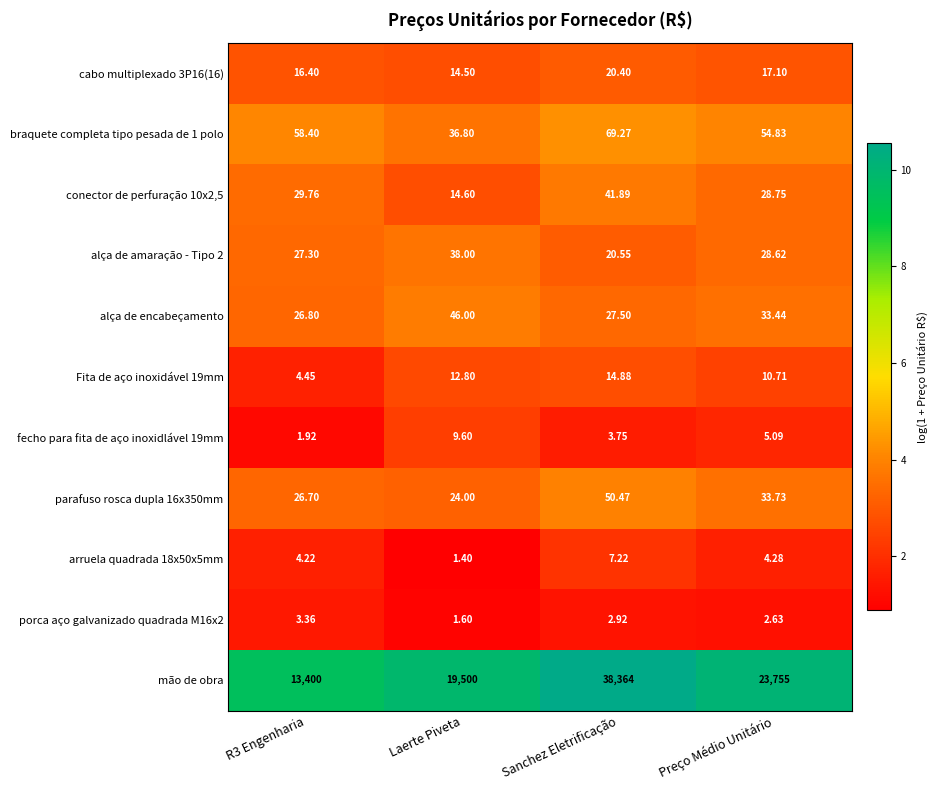

At how many categories does at least one series exceed 5?

4